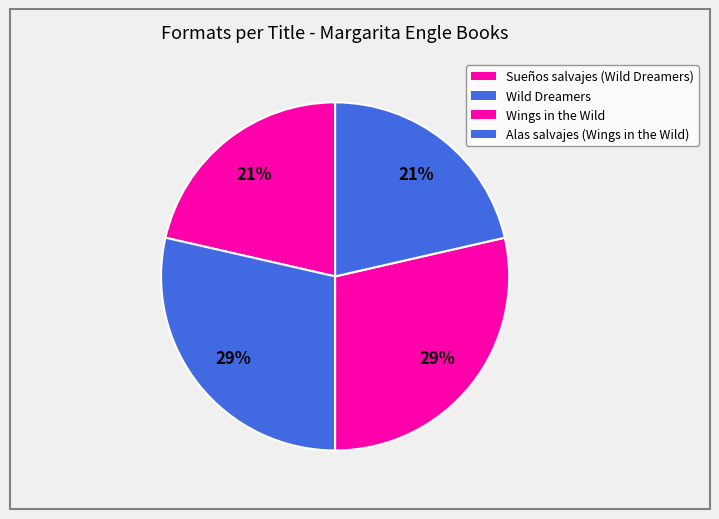

What is the change in value from Sueños salvajes (Wild Dreamers) to Wings in the Wild?

+1